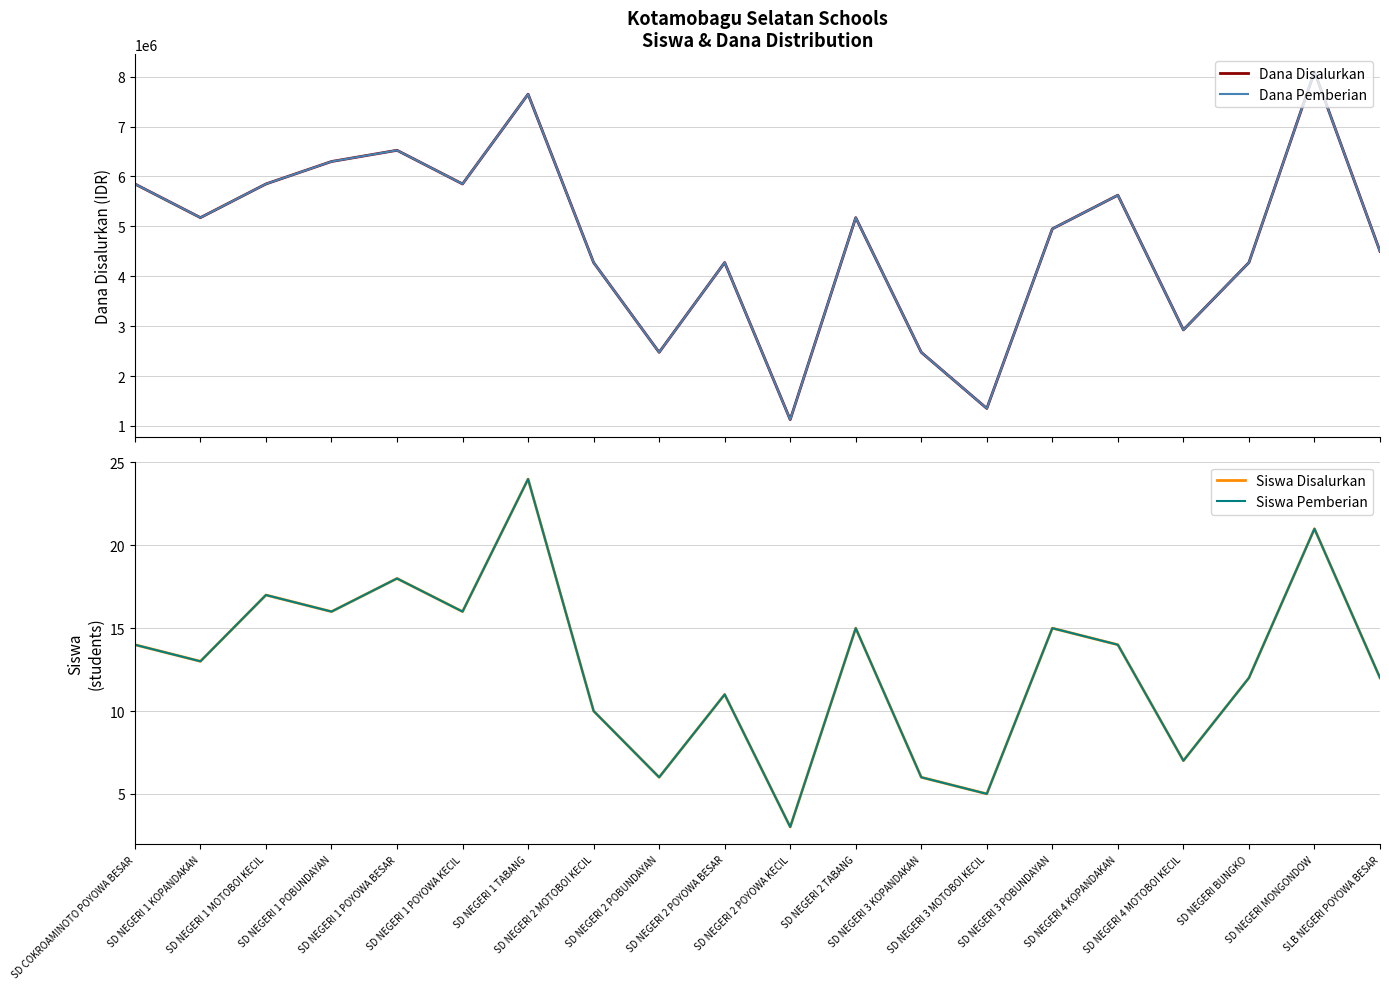

Does the chart display data point markers on the line(s)?

No